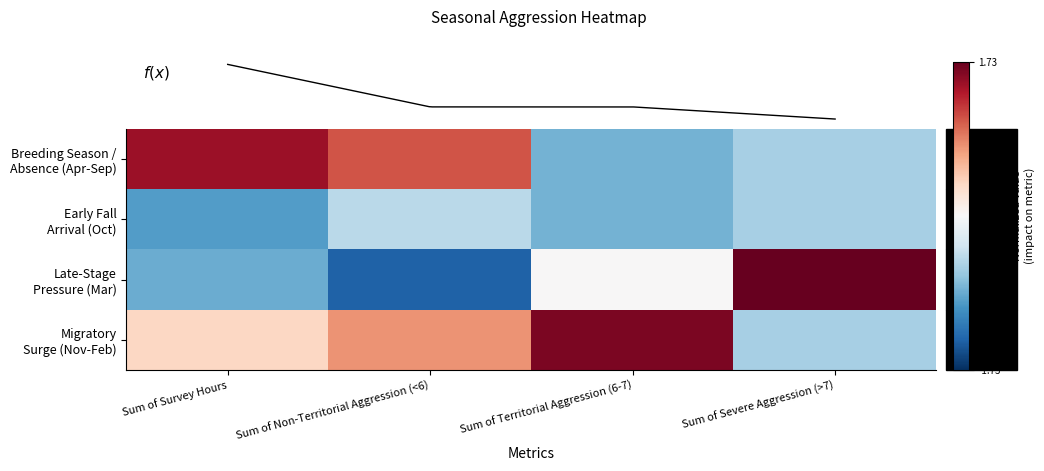

List the labels in order of Migratory Surge (Nov-Feb) value, smallest first.

Sum of Severe Aggression (>7), Sum of Survey Hours, Sum of Non-Territorial Aggression (<6), Sum of Territorial Aggression (6-7)